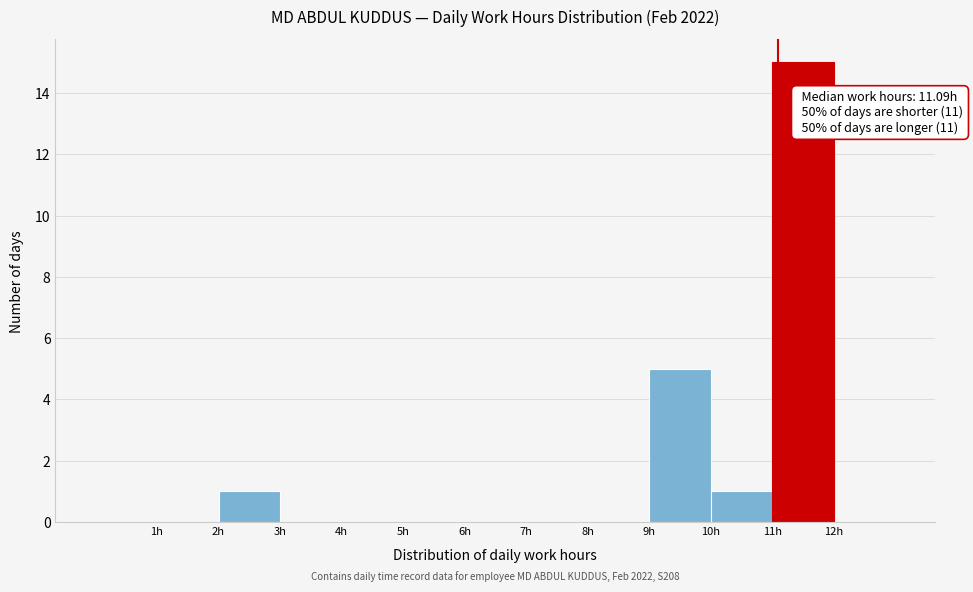

Over which range of the x-axis is the bar tallest?

11 to 12